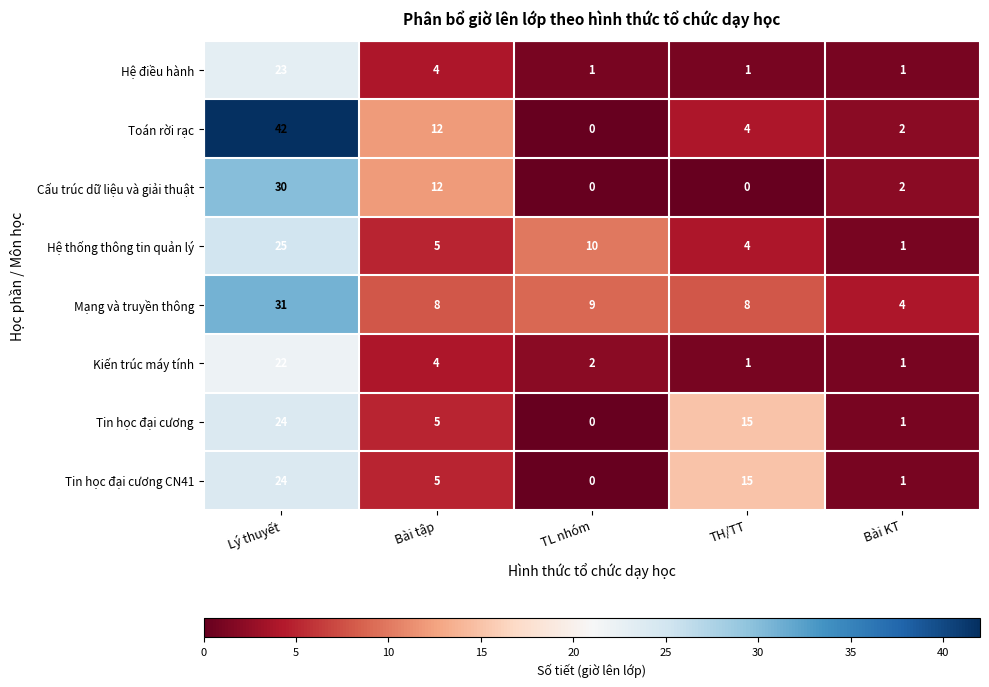

True or false: Toán rời rạc has a value of 42 at Lý thuyết.

True